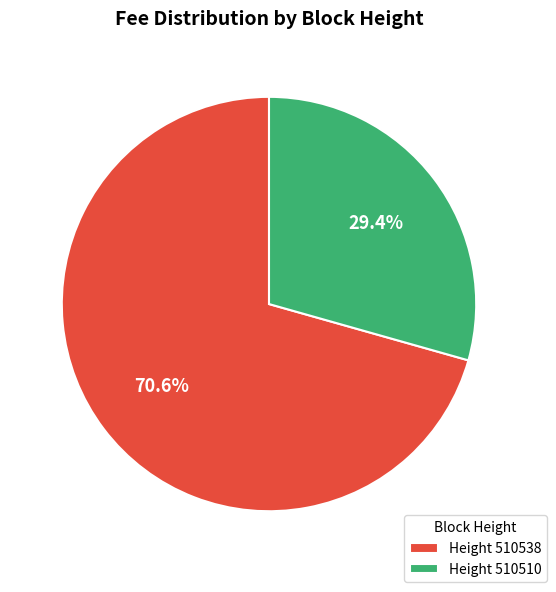

What is the largest slice in the pie chart?

Height 510538